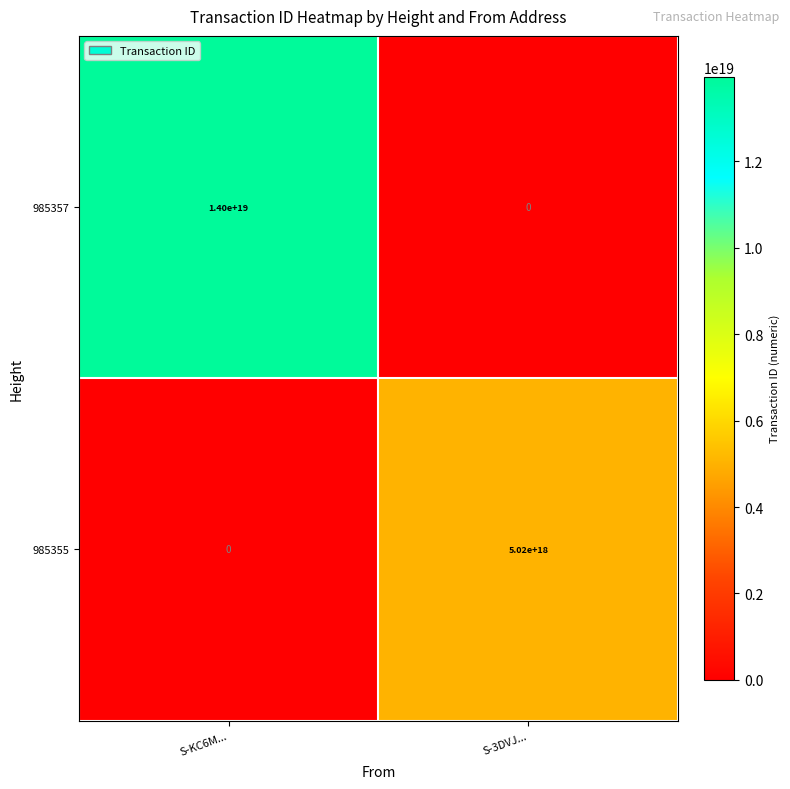

Which series has the largest range (max minus min)?

985357